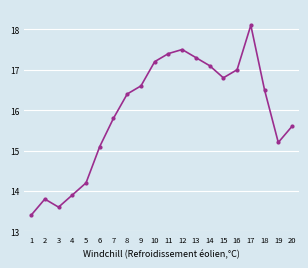

Approximately how many times larger is the value at 13 compared to 10?

1.0